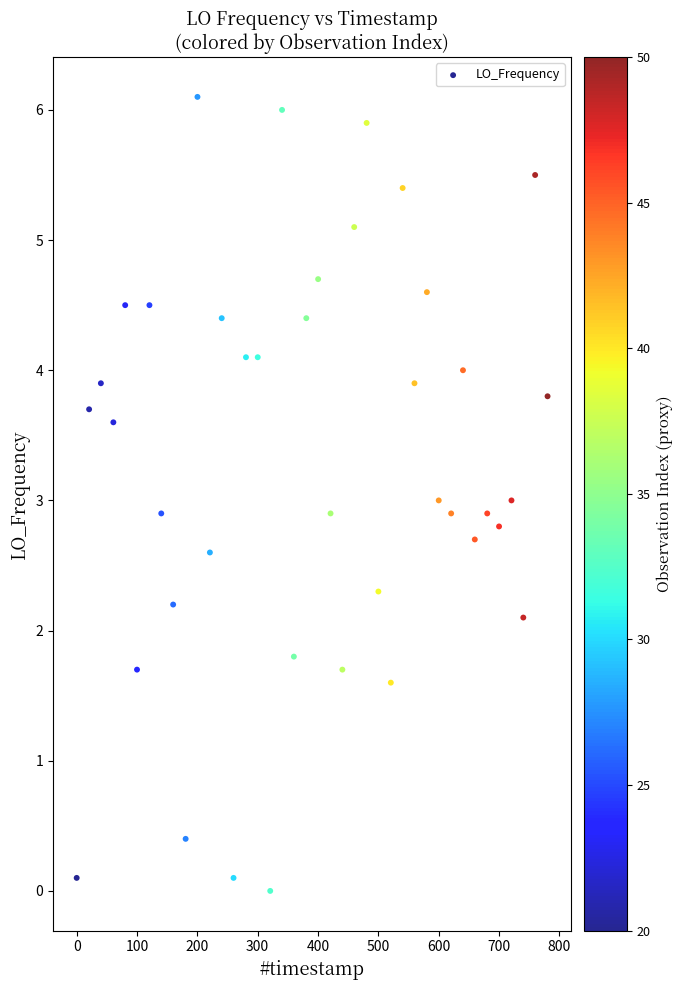

What is the range of Y values (max minus min)?

6.1